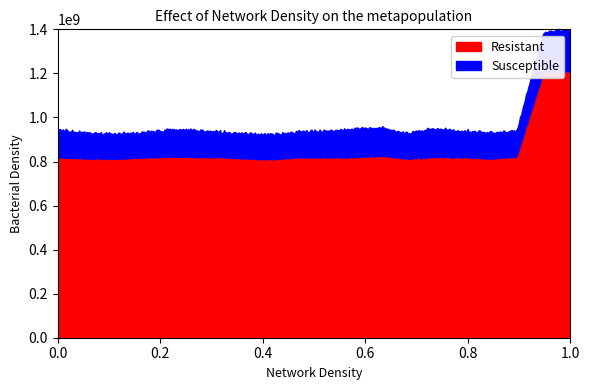

What are all the series names shown in the legend?

Resistant, Susceptible